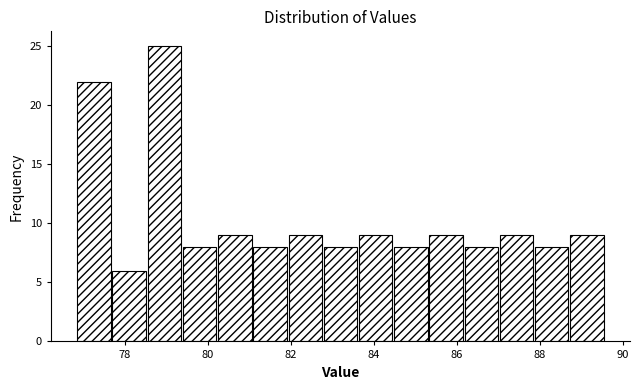

Reading left to right, transcribe this chart: for each bar, give the range it covers on the x-axis and its height. Neither the bar edges nor the heights are printed on the chart, so give them approximately, as read against the axes.

76.8 to 77.8: 22
77.8 to 78.6: 6
78.6 to 79.4: 25
79.4 to 80.2: 8
80.2 to 81.2: 9
81.2 to 82.0: 8
82.0 to 82.8: 9
82.8 to 83.6: 8
83.6 to 84.4: 9
84.4 to 85.4: 8
85.4 to 86.2: 9
86.2 to 87.0: 8
87.0 to 87.8: 9
87.8 to 88.8: 8
88.8 to 89.6: 9